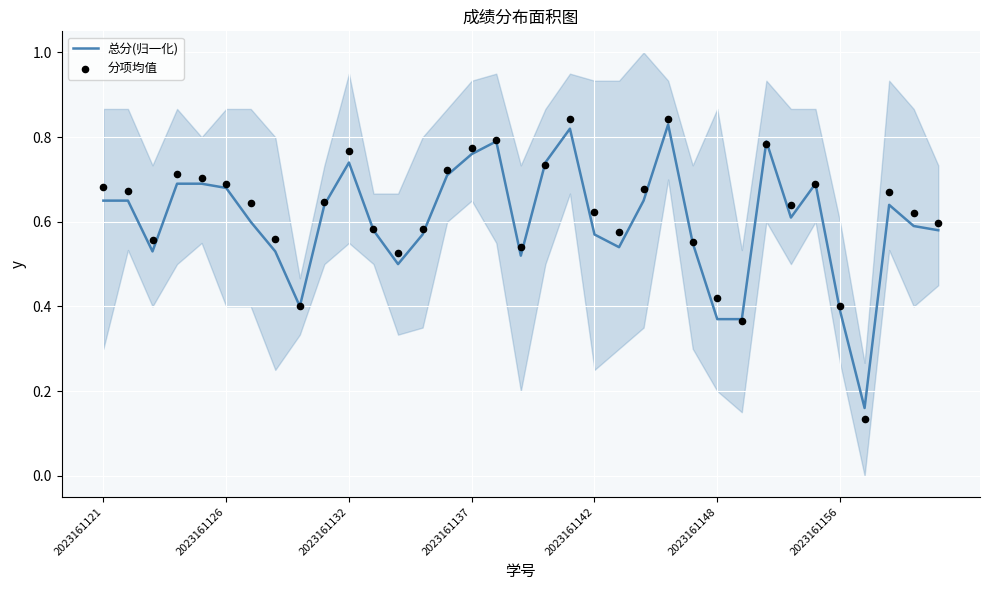

Which series has the largest Y range (max minus min)?

分项均值